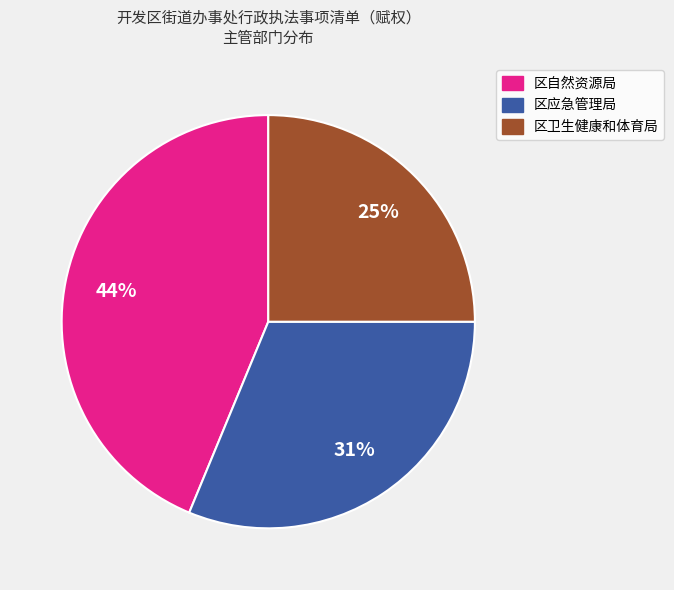

To the nearest percent, what portion does 区自然资源局 represent?

44%